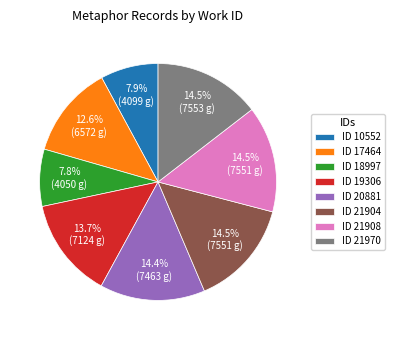

Approximately how many times larger is the value at ID 19306 compared to ID 10552?

1.7